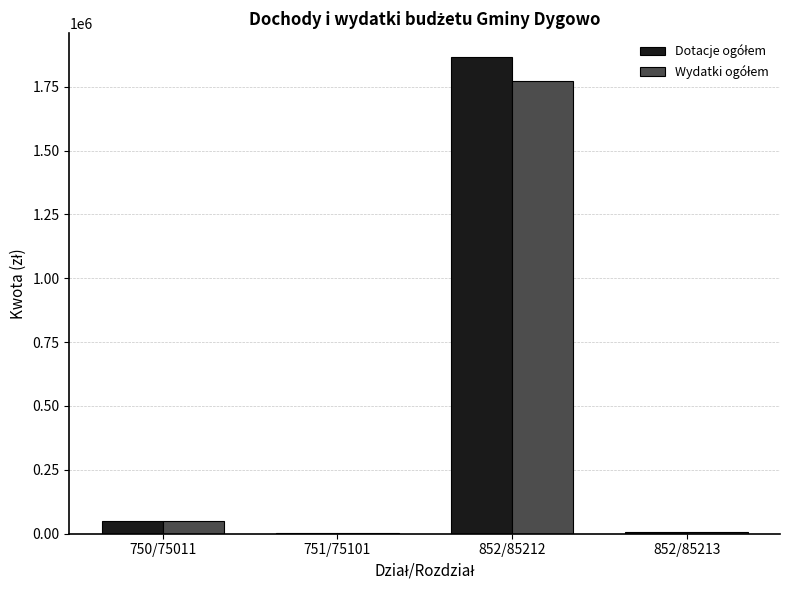

How many series are shown in this chart?

2